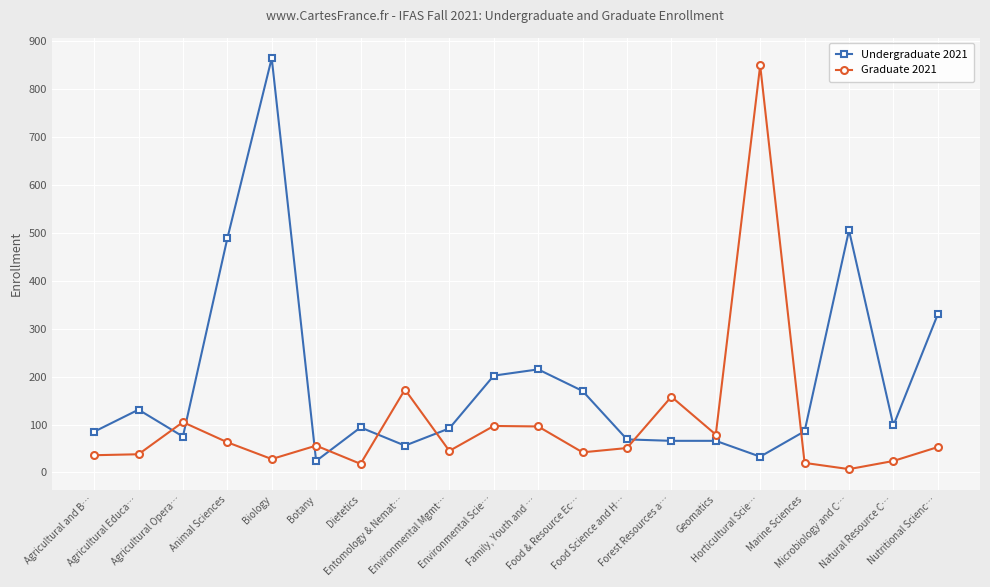

How many categories are shown in the chart?

20